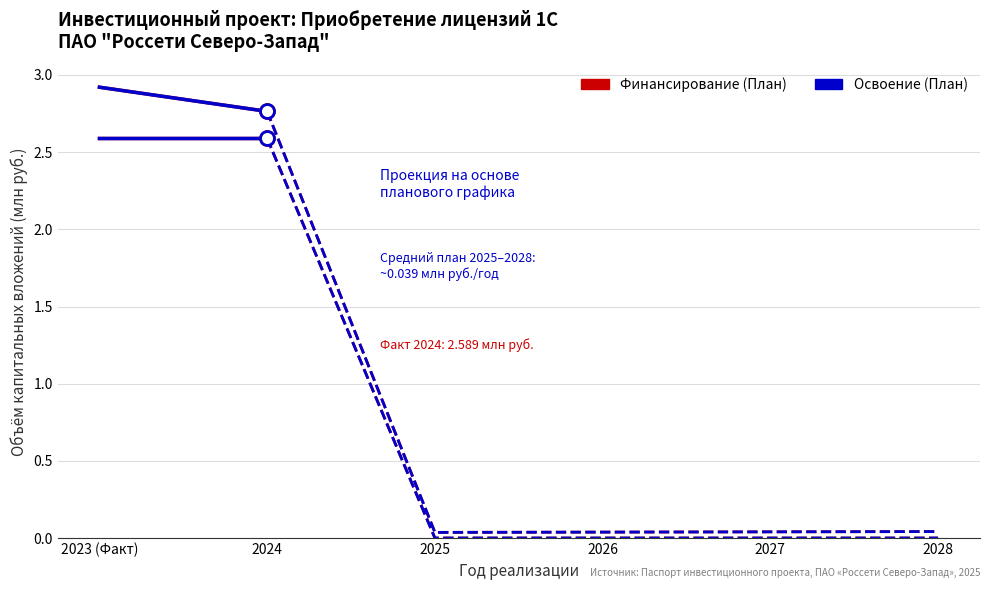

Does the chart have visible grid lines?

Yes